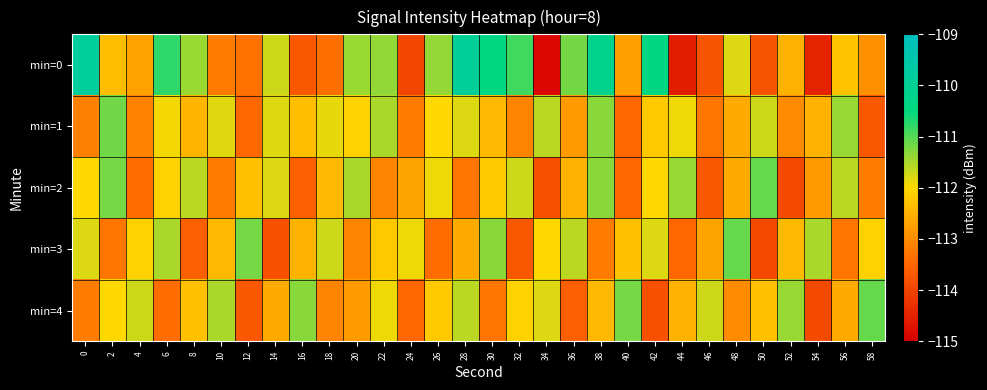

Reading right to left, list all the values displayed in this chart.

min=0: 58=-112.9	56=-112.3	54=-114.5	52=-112.5	50=-113.8	48=-111.8	46=-113.7	44=-114.6	42=-110.4	40=-112.7	38=-110.2	36=-111.2	34=-114.9	32=-110.9	30=-110.4	28=-109.9	26=-111.4	24=-114.0	22=-111.4	20=-111.4	18=-113.4	16=-113.7	14=-111.7	12=-113.3	10=-113.2	8=-111.4	6=-110.8	4=-112.7	2=-112.4	0=-109.8
min=1: 58=-113.7	56=-111.4	54=-112.5	52=-113.0	50=-111.7	48=-112.6	46=-113.3	44=-111.9	42=-112.2	40=-113.5	38=-111.3	36=-112.8	34=-111.6	32=-113.1	30=-112.4	28=-111.8	26=-112.0	24=-113.2	22=-111.5	20=-112.1	18=-111.9	16=-112.3	14=-111.8	12=-113.5	10=-111.8	8=-112.5	6=-111.9	4=-113.1	2=-111.2	0=-113.2
min=2: 58=-113.2	56=-111.6	54=-112.8	52=-113.9	50=-111.1	48=-112.6	46=-113.7	44=-111.4	42=-112.0	40=-113.5	38=-111.3	36=-112.5	34=-113.8	32=-111.7	30=-112.2	28=-113.3	26=-111.9	24=-112.7	22=-113.1	20=-111.5	18=-112.4	16=-113.6	14=-111.8	12=-112.3	10=-113.2	8=-111.6	6=-112.1	4=-113.4	2=-111.2	0=-112.0
min=3: 58=-112.1	56=-113.3	54=-111.5	52=-112.4	50=-113.9	48=-111.1	46=-112.7	44=-113.5	42=-111.8	40=-112.3	38=-113.2	36=-111.6	34=-112.0	32=-113.7	30=-111.3	28=-112.6	26=-113.4	24=-111.9	22=-112.2	20=-113.1	18=-111.7	16=-112.5	14=-113.8	12=-111.2	10=-112.4	8=-113.6	6=-111.5	4=-112.1	2=-113.3	0=-111.8
min=4: 58=-111.1	56=-112.6	54=-113.9	52=-111.4	50=-112.3	48=-113.0	46=-111.7	44=-112.5	42=-113.8	40=-111.2	38=-112.4	36=-113.6	34=-111.8	32=-112.1	30=-113.3	28=-111.6	26=-112.2	24=-113.5	22=-111.9	20=-112.8	18=-113.1	16=-111.3	14=-112.6	12=-113.7	10=-111.5	8=-112.3	6=-113.4	4=-111.7	2=-112.0	0=-113.2